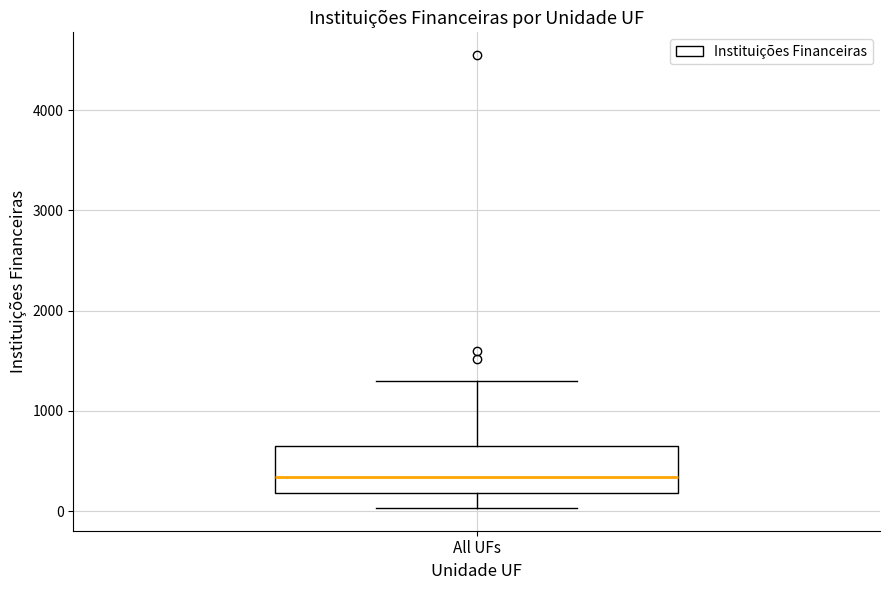

Where is the upper edge of the box for All UFs on the y-axis? The values are not printed on the chart, so give them approximately, as read against the axis.

700